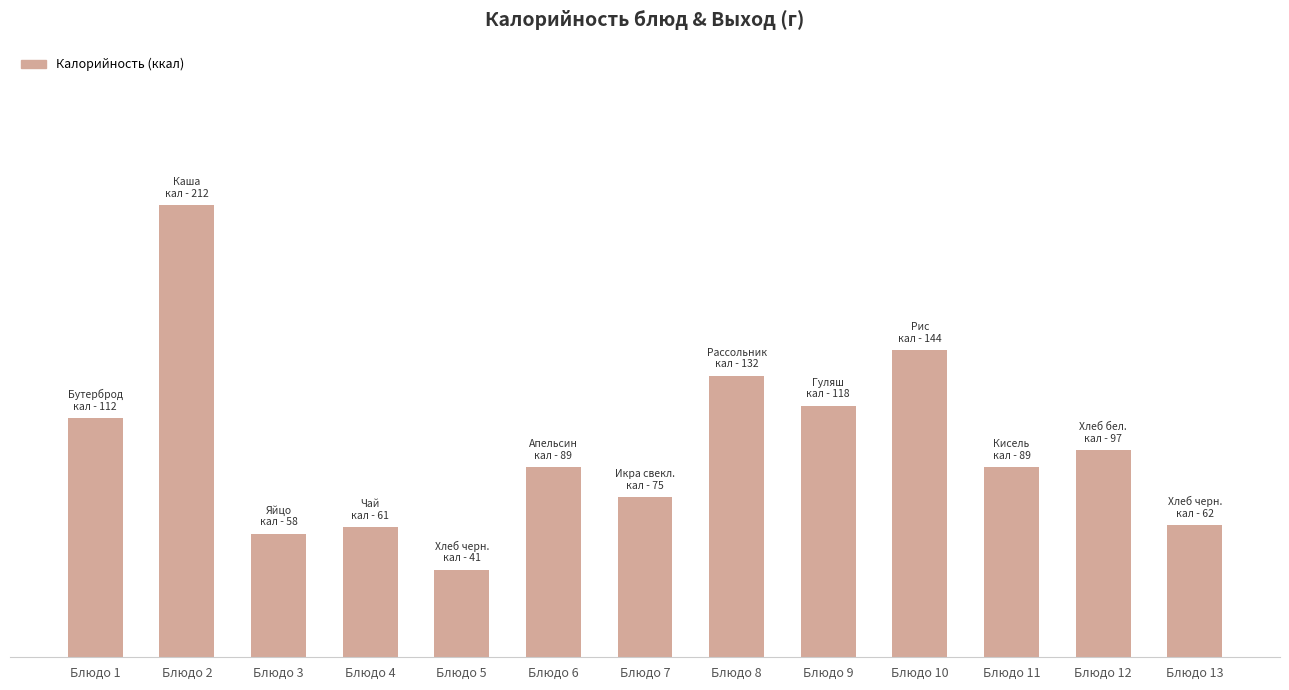

Where is the data nearest to the value 126?

Блюдо 8